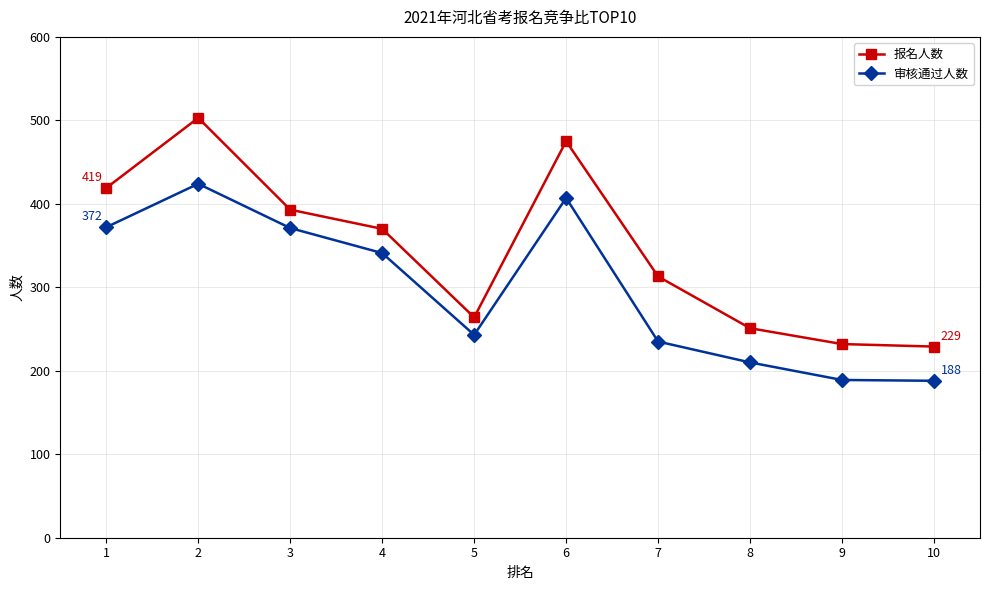

At which category does 报名人数 reach its first local valley?

5